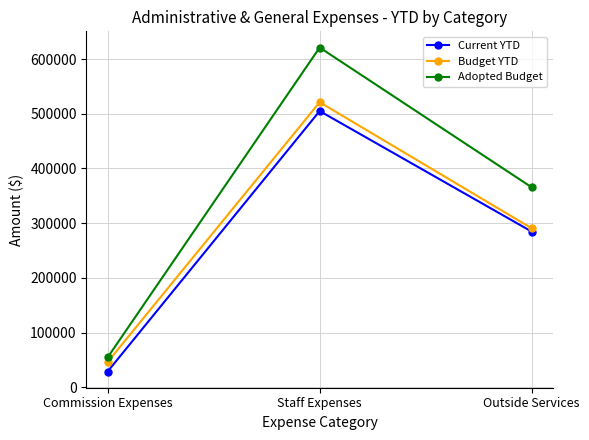

Read the Budget YTD value at Commission Expenses.

46245.0